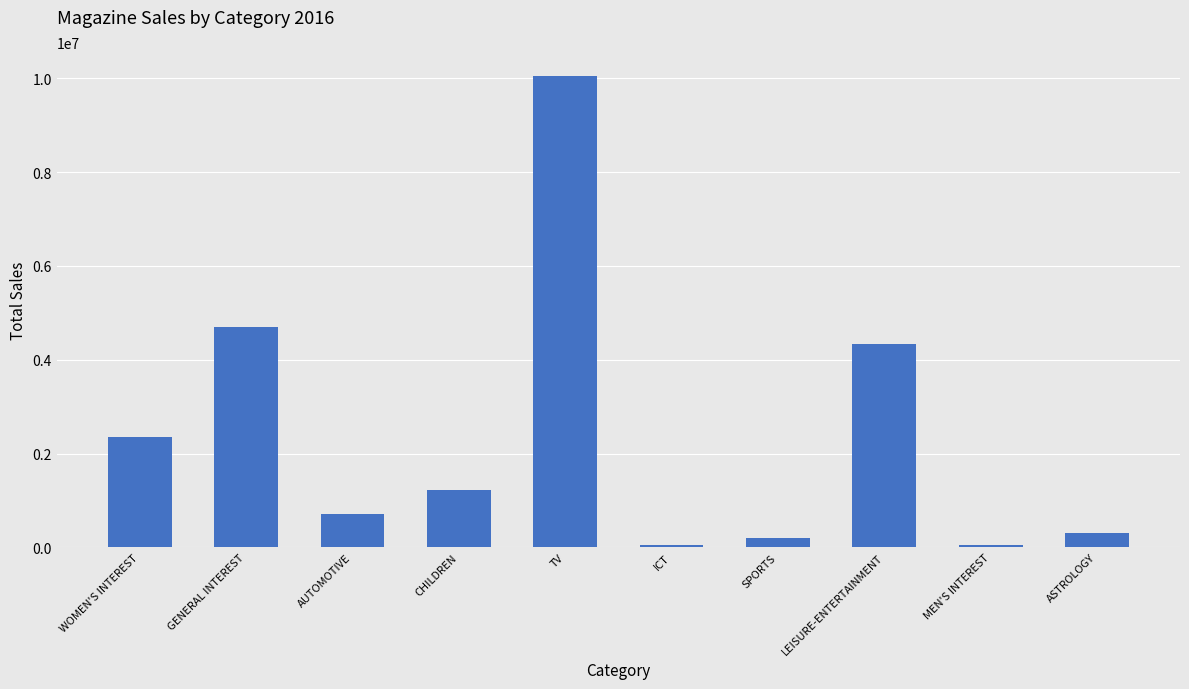

What is the value of the 8th bar from the left?

4345126